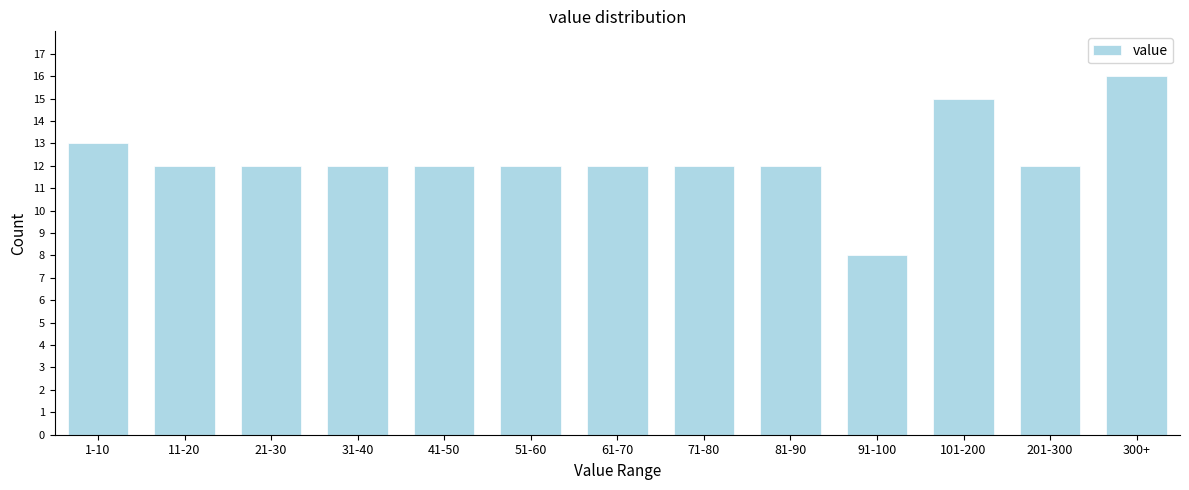

Reading left to right, transcribe all the data shown in this chart.

13	12	12	12	12	12	12	12	12	8	15	12	16